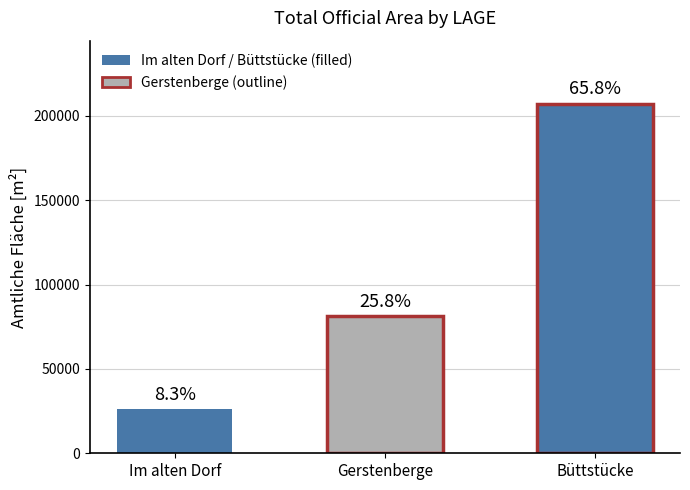

Are the bars grouped side by side (vs. stacked)?

No